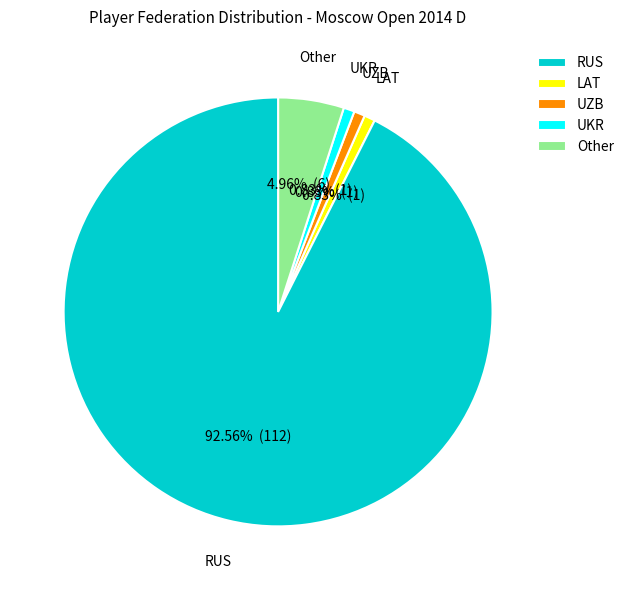

To the nearest percent, what portion does LAT represent?

1%